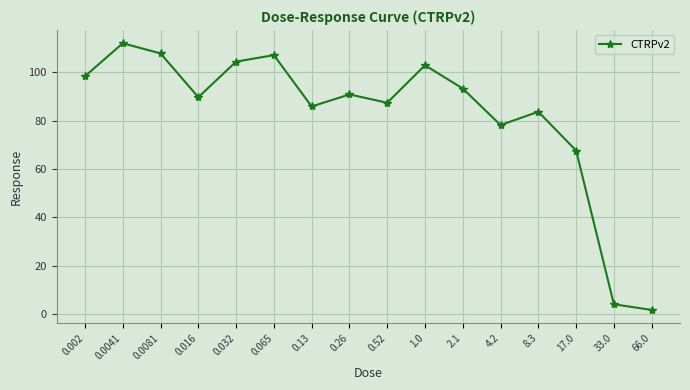

At which label is the value closest to 56?

17.0